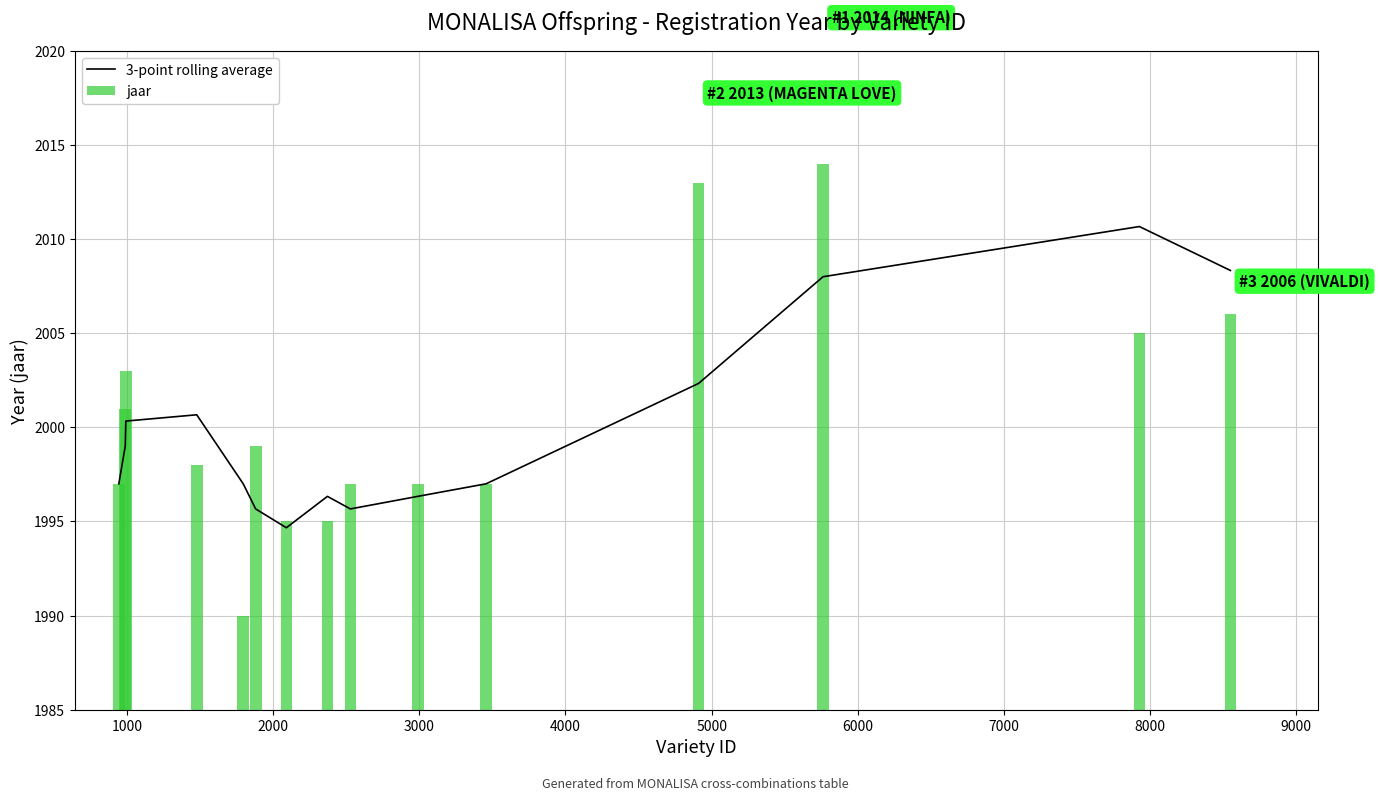

What is the lowest value of the 3-point rolling average series?

1994.7